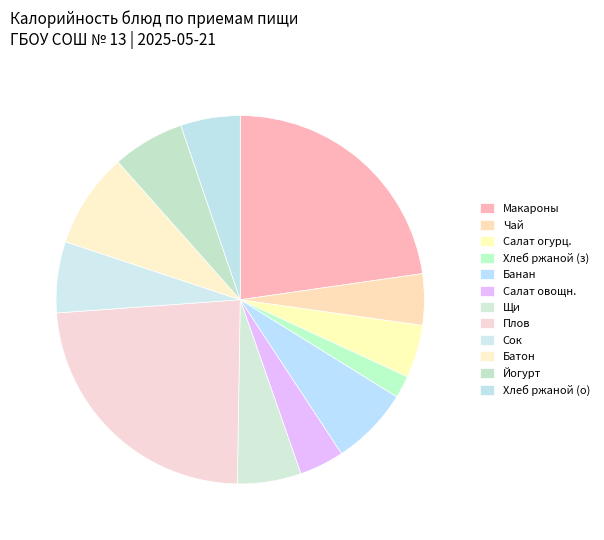

What is the smallest slice in the pie chart?

Хлеб ржано-пшеничный (завтрак)